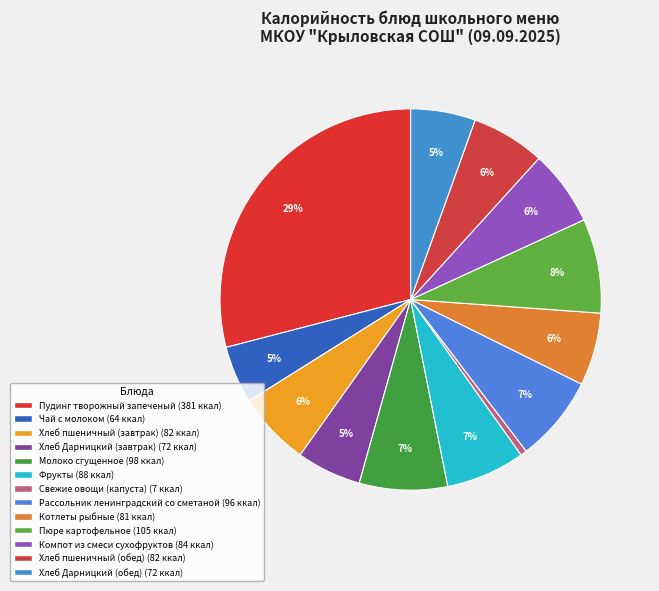

Between Фрукты and Чай с молоком, which is larger?

Фрукты